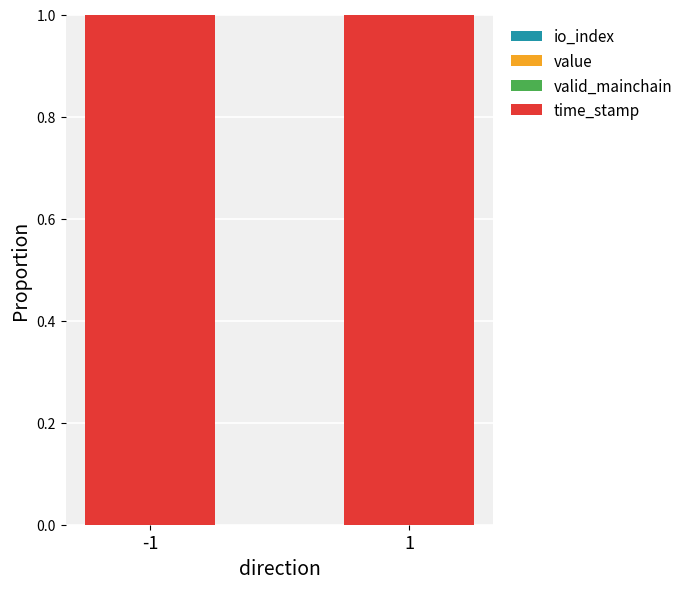

What is the total value across all series at -1?

1.0